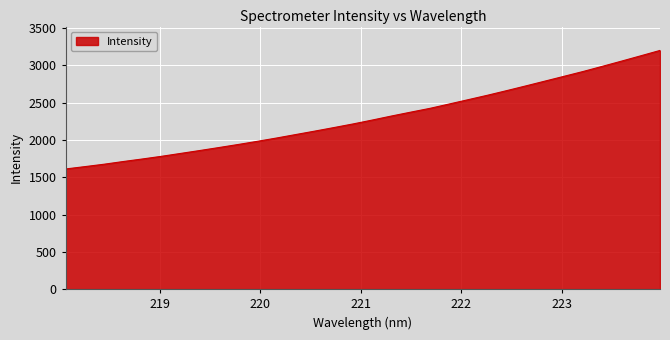

What is the sum of all values?

73623.4